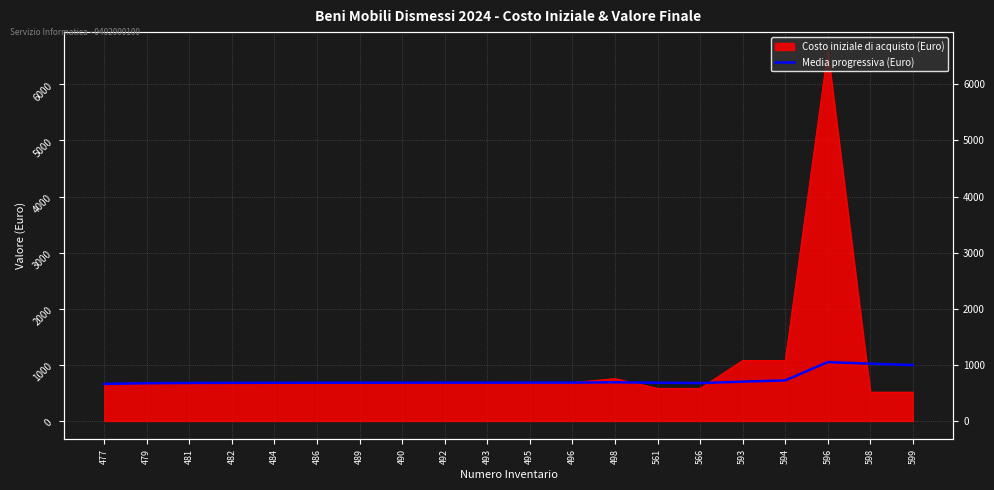

Where does the data first go above 682?

489